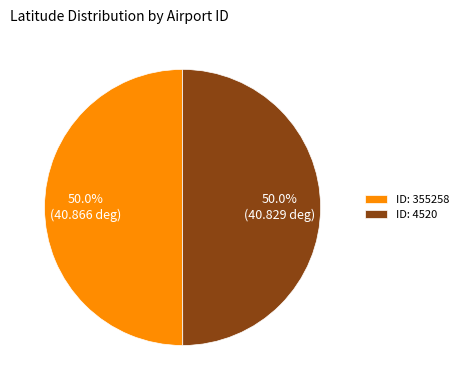

What percentage do ID: 355258 and ID: 4520 together represent?

100.0%